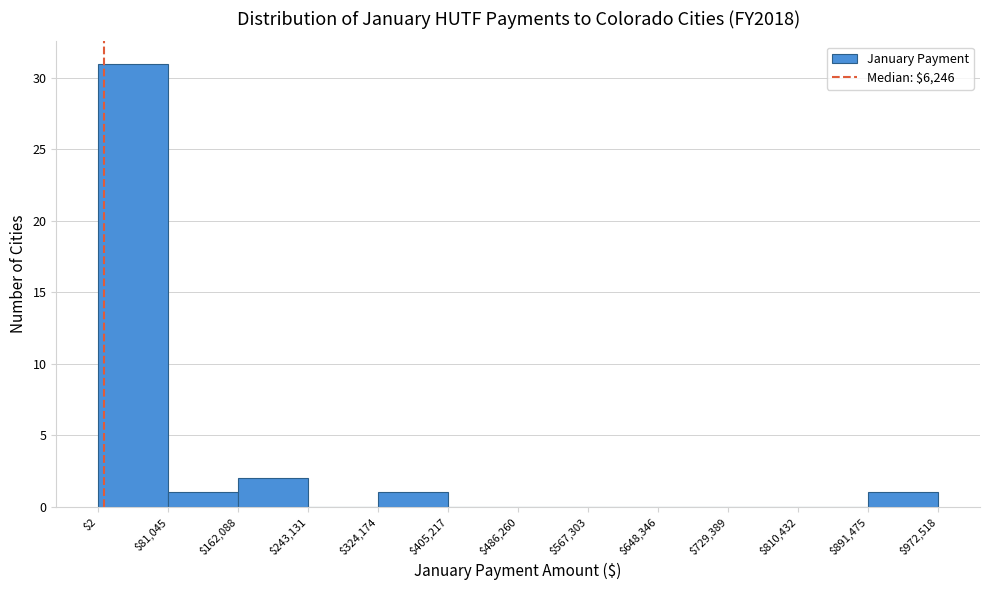

Reading left to right, transcribe this chart: for each bar, give the range it covers on the x-axis and its height. The values are not printed on the chart, so give them approximately, as read against the axis.

$2 to $81,045: 31
$81,045 to $162,088: 1
$162,088 to $243,131: 2
$243,131 to $324,174: 0
$324,174 to $405,217: 1
$405,217 to $486,260: 0
$486,260 to $567,303: 0
$567,303 to $648,346: 0
$648,346 to $729,389: 0
$729,389 to $810,432: 0
$810,432 to $891,475: 0
$891,475 to $972,518: 1